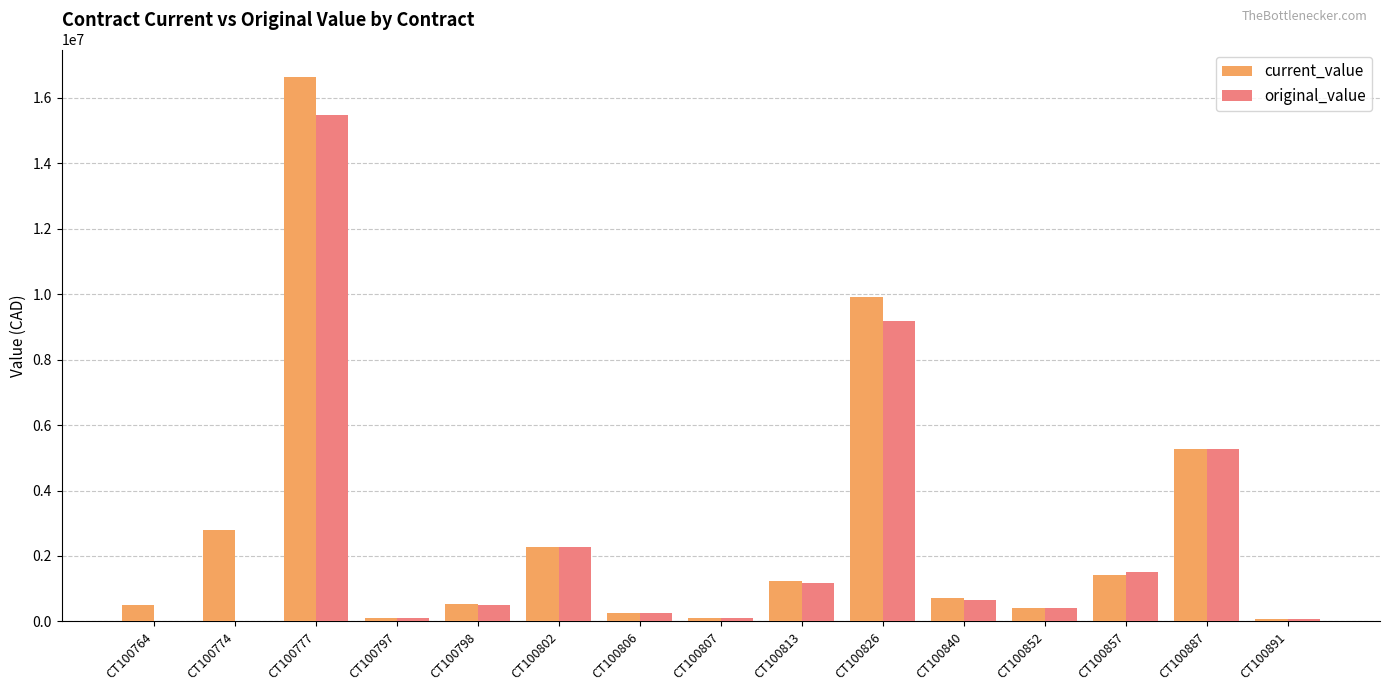

At which label is original_value closest to 7738500?

CT100826